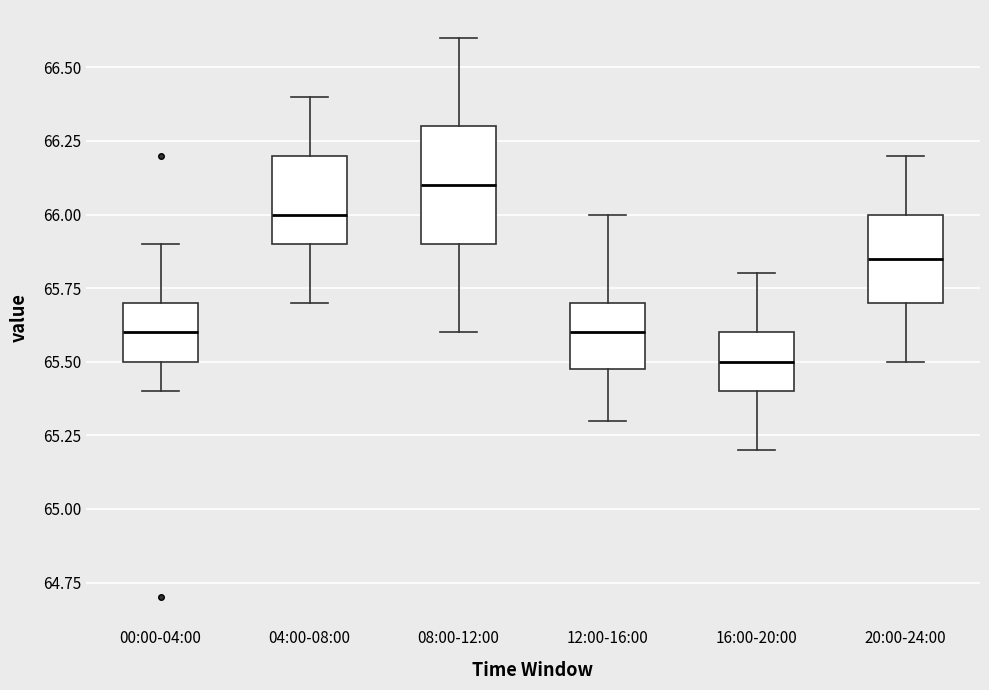

Where does the median line of the box for 20:00-24:00 sit on the y-axis? The values are not printed on the chart, so give them approximately, as read against the axis.

65.85